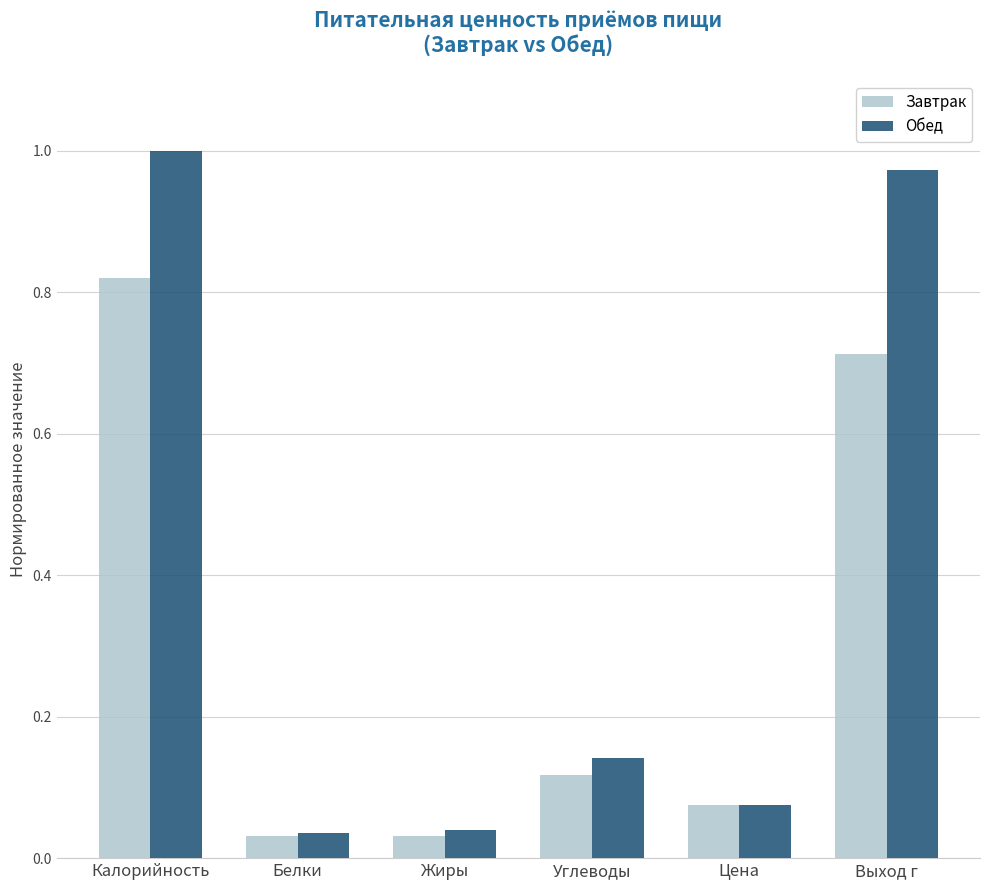

What is the label of the 6th bar from the right?

Калорийность